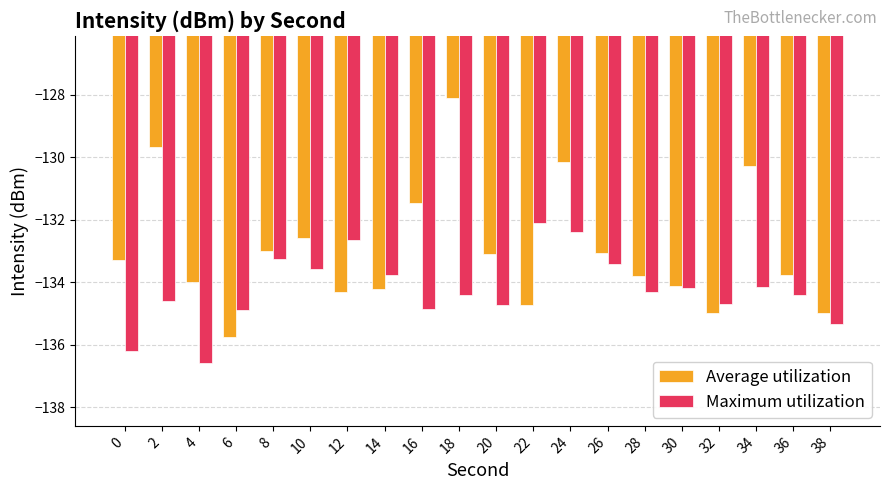

What is the maximum value shown in the chart?

-128.1